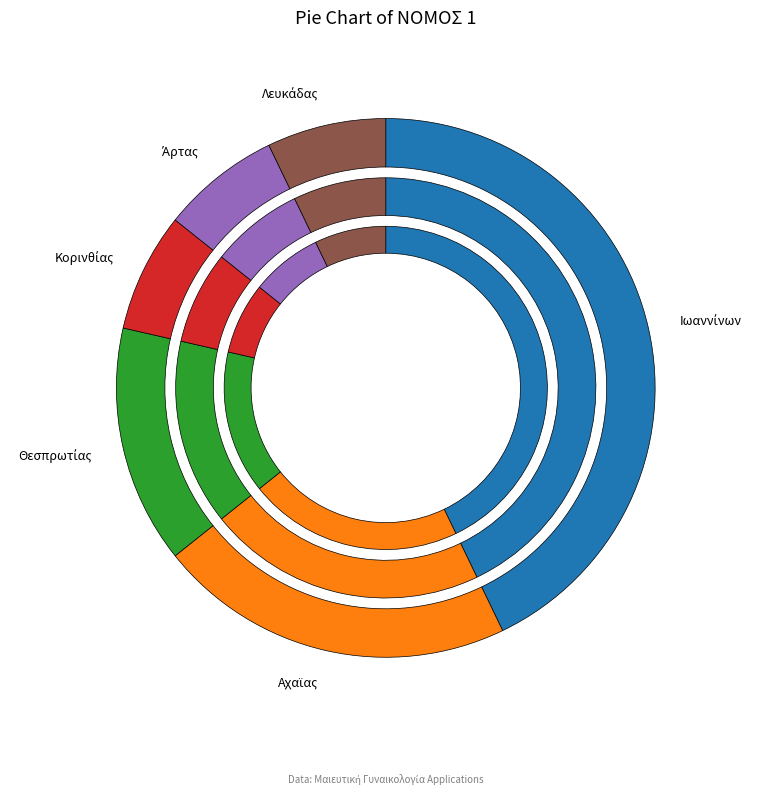

What is the total percentage of Λευκάδας and Θεσπρωτίας?

21.4%